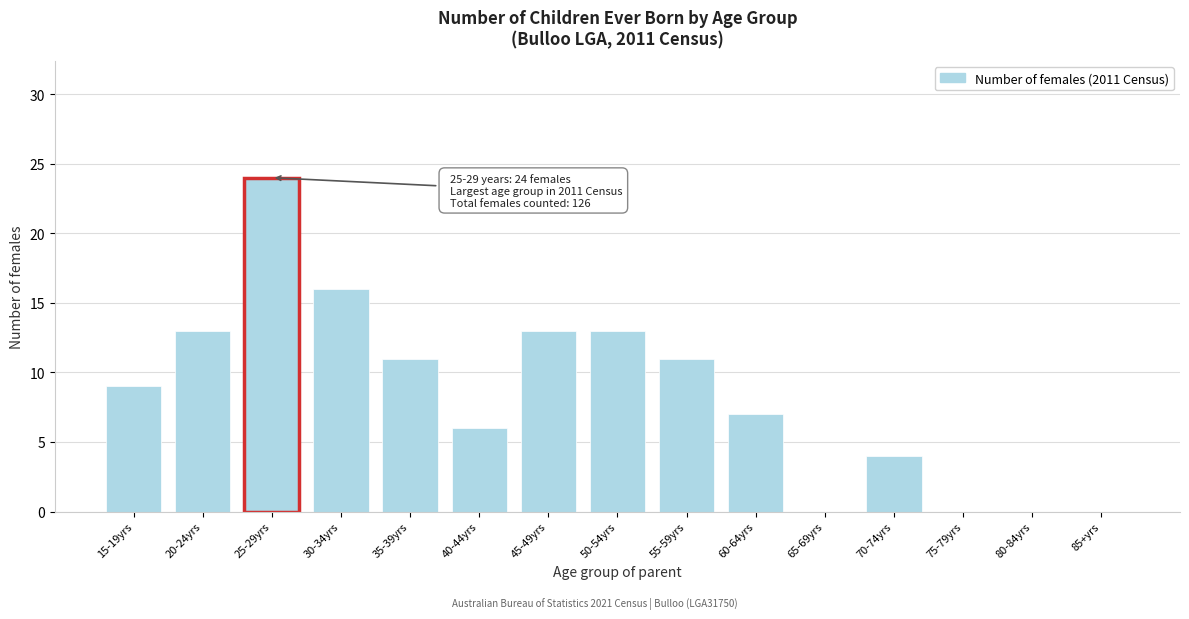

Reading right to left, extract all data points from this chart.

85+yrs=0	80-84yrs=0	75-79yrs=0	70-74yrs=4	65-69yrs=0	60-64yrs=7	55-59yrs=11	50-54yrs=13	45-49yrs=13	40-44yrs=6	35-39yrs=11	30-34yrs=16	25-29yrs=24	20-24yrs=13	15-19yrs=9